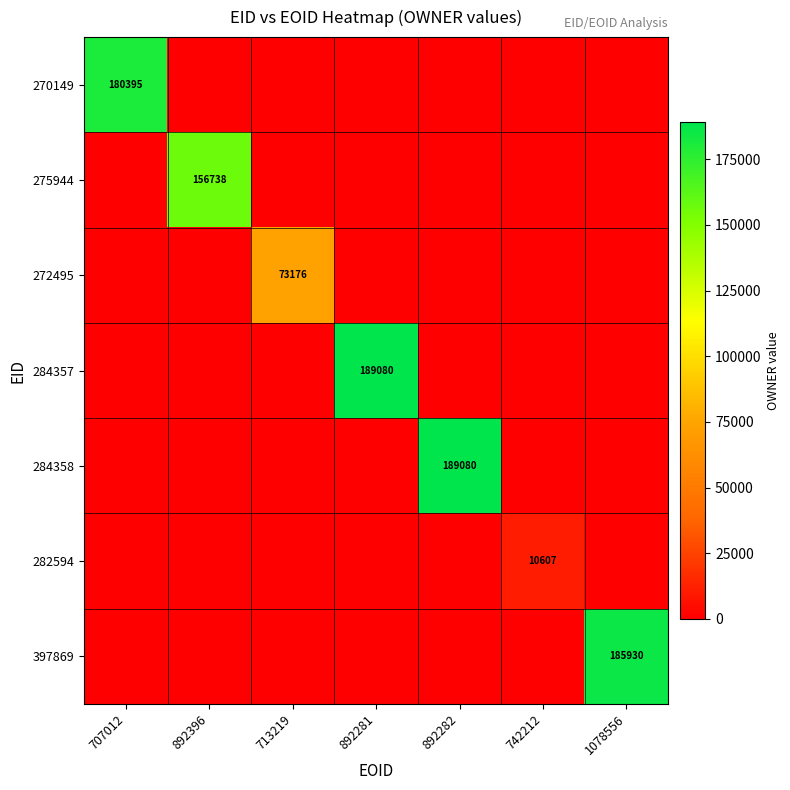

The 270149 series shows 180395 at 707012. True or false?

True